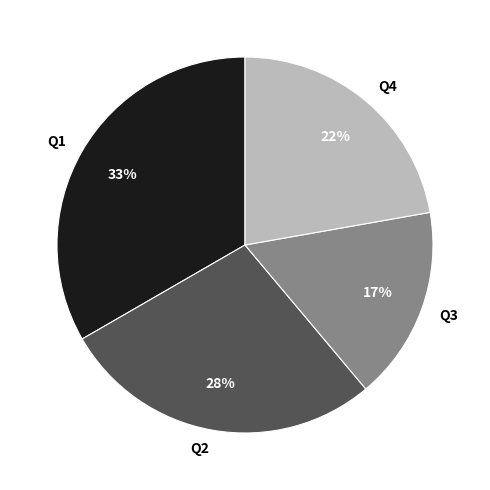

Combined, do Q2 and Q1 account for over 50%?

Yes